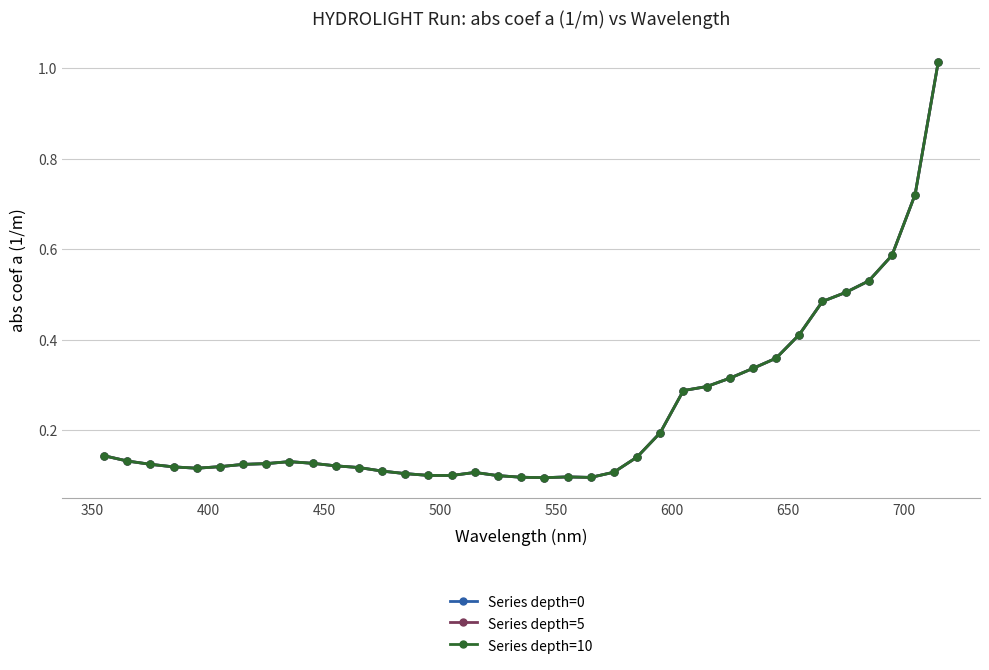

True or false: Series depth=0 and Series depth=10 cross at least once.

False